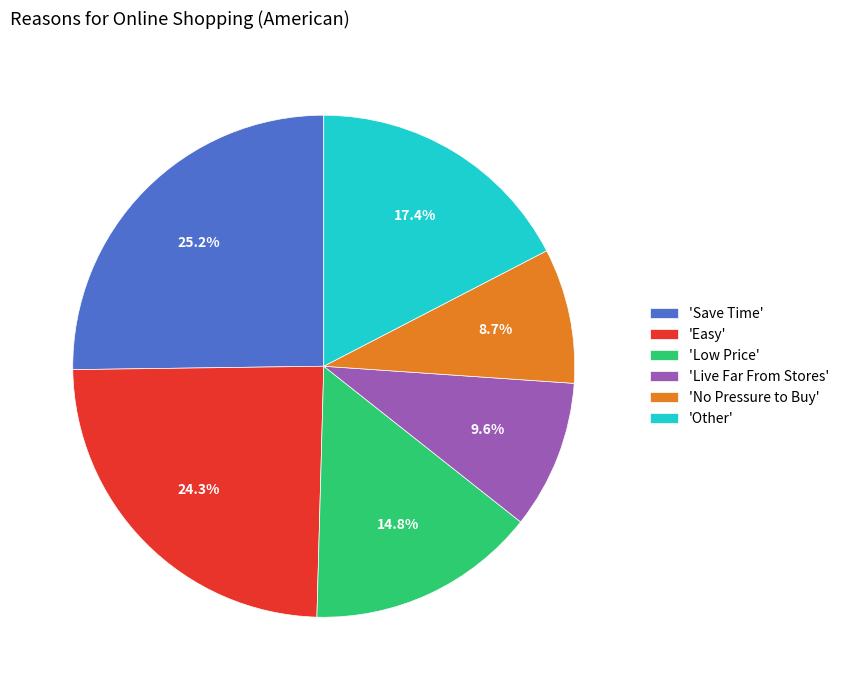

Which category has the smallest portion of the pie?

'No Pressure to Buy'